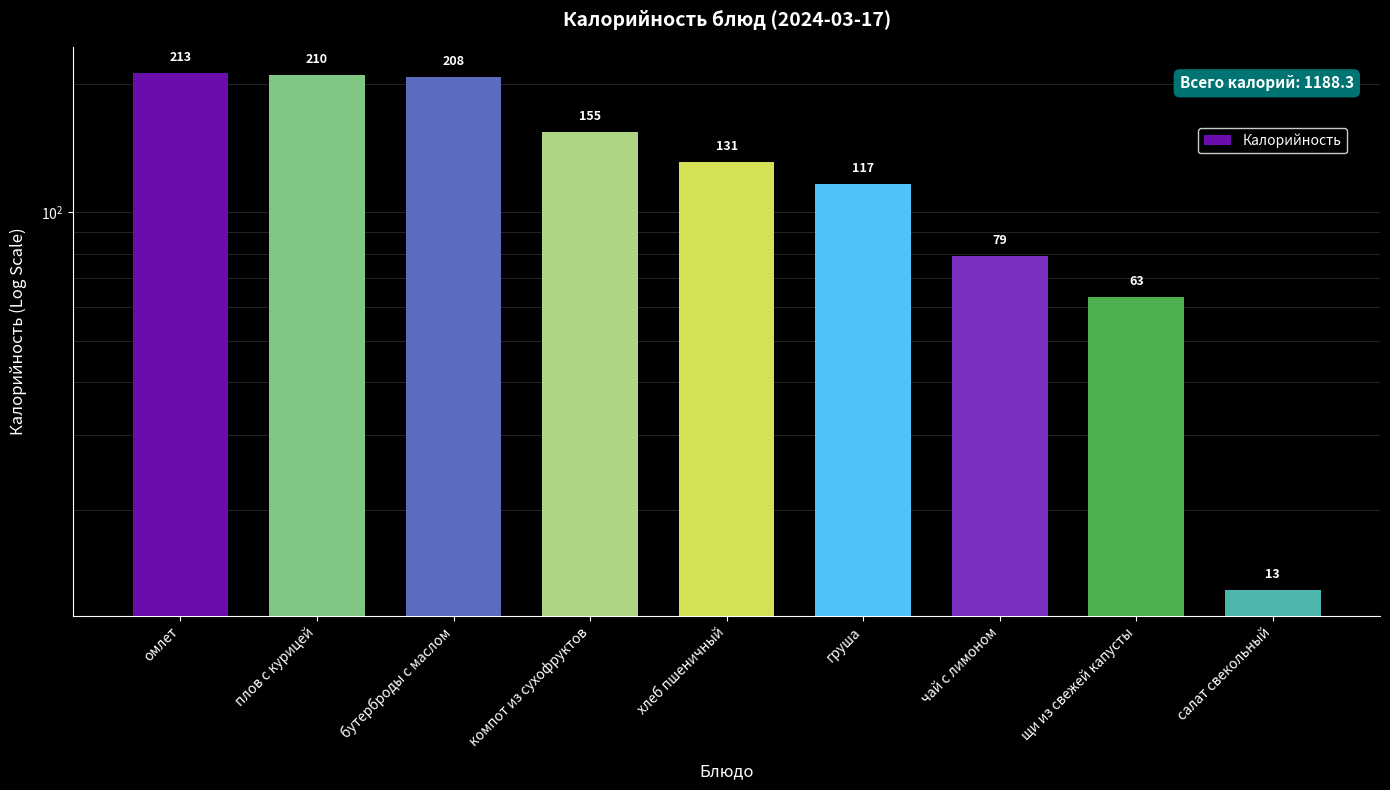

Reading right to left, what are all the values shown in this chart?

салат свекольный=13.0	щи из свежей капусты=63.3	чай с лимоном=79.0	груша=116.5	хлеб пшеничный=131.0	компот из сухофруктов=154.6	бутерброды с маслом=207.7	плов с курицей=210.5	омлет=212.7